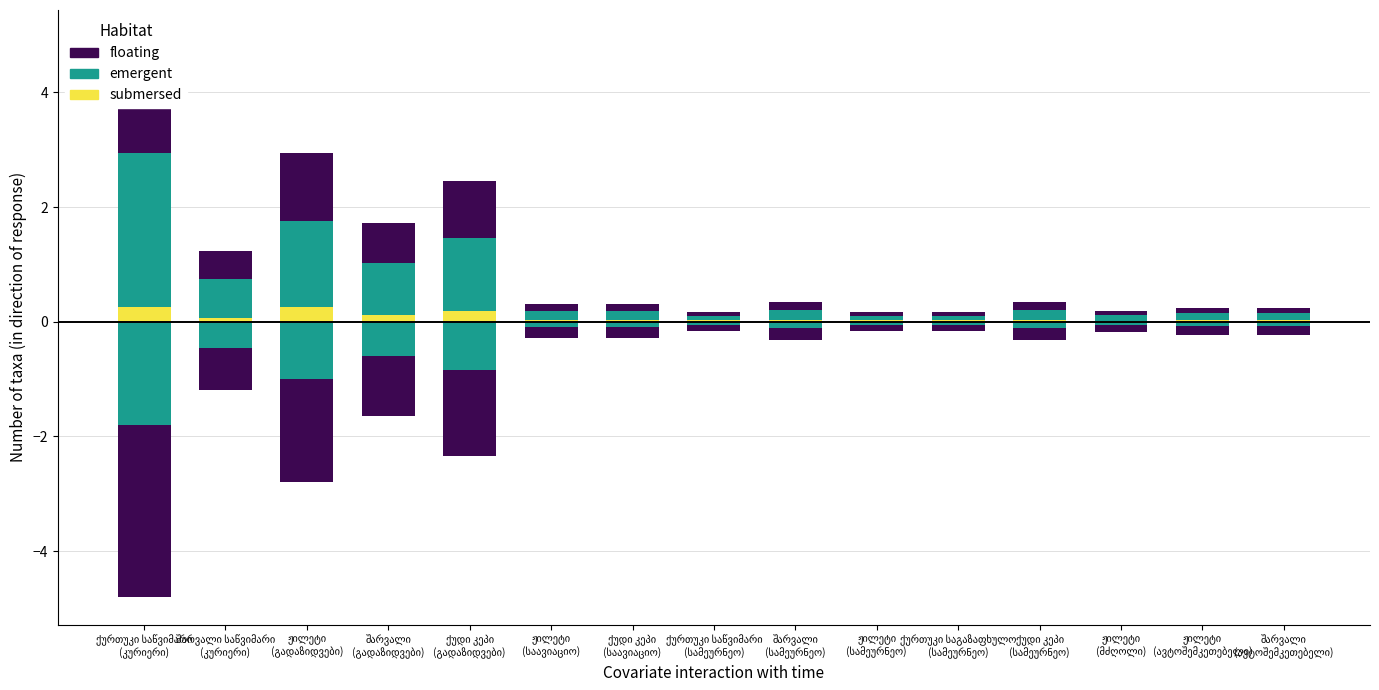

Which has a higher value, ჟილეტი
(ავტოშემკეთებელი) or ჟილეტი
(გადაზიდვები)?

ჟილეტი
(გადაზიდვები)